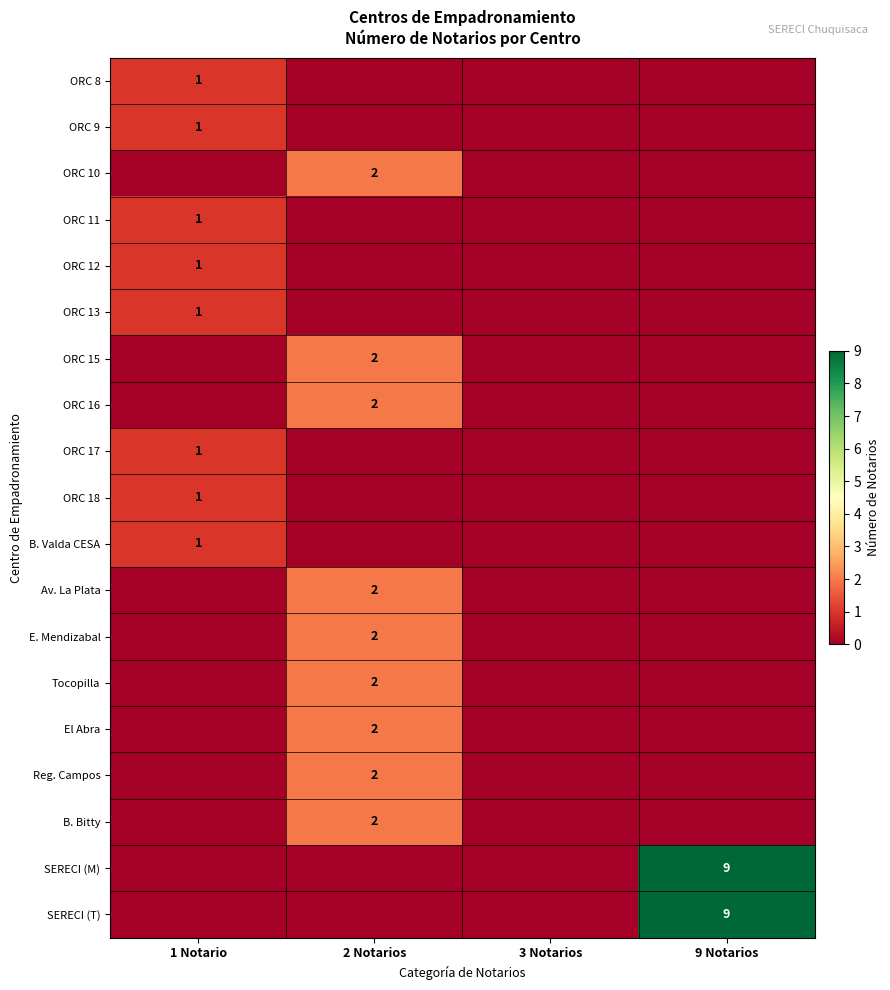

How many categories are shown in the chart?

4